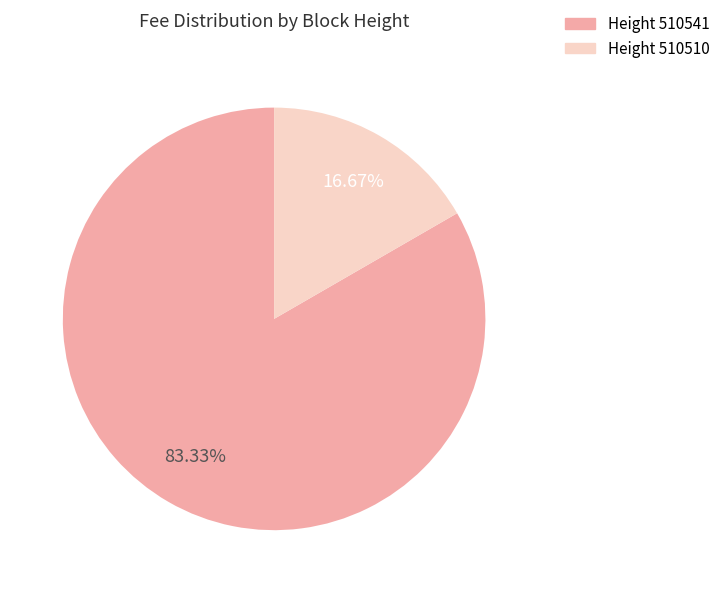

Is there any slice that represents more than half of the pie?

Yes